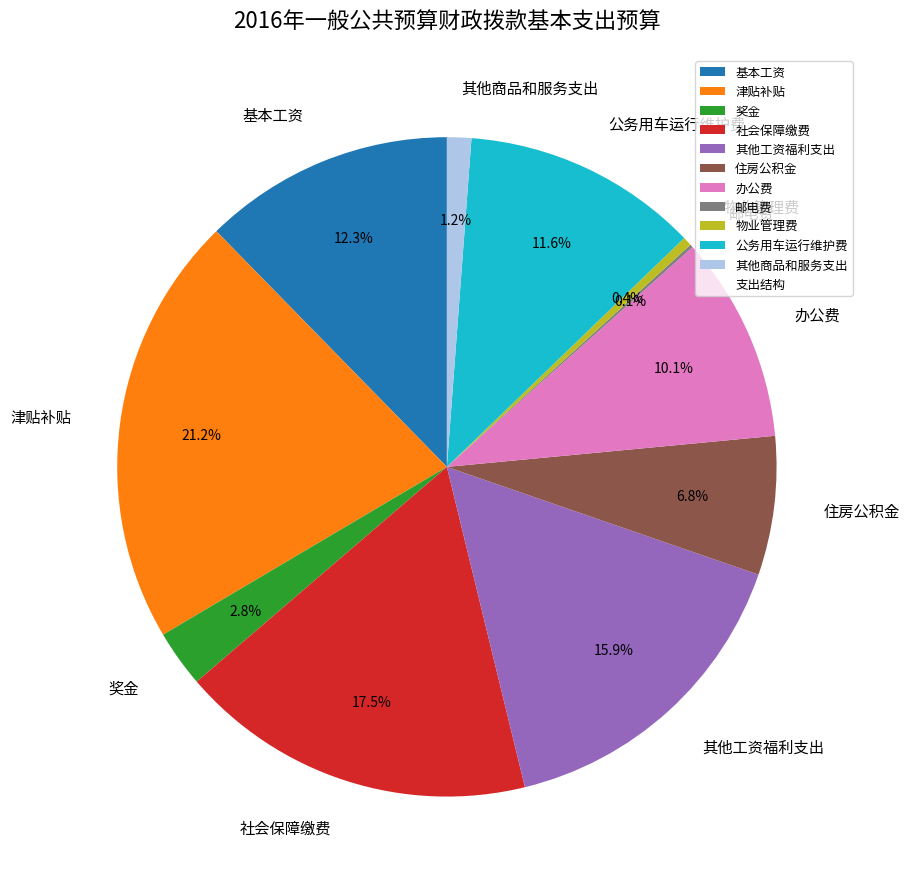

What portion of the pie excludes 社会保障缴费?

82.5%